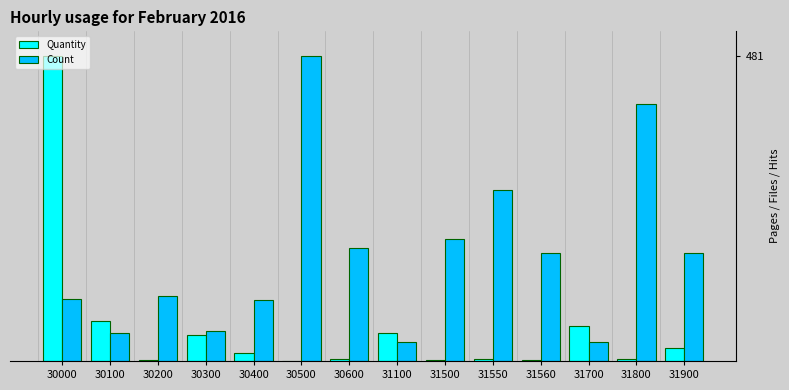

Between 31550 and 31700, which series saw the biggest shift?

Count